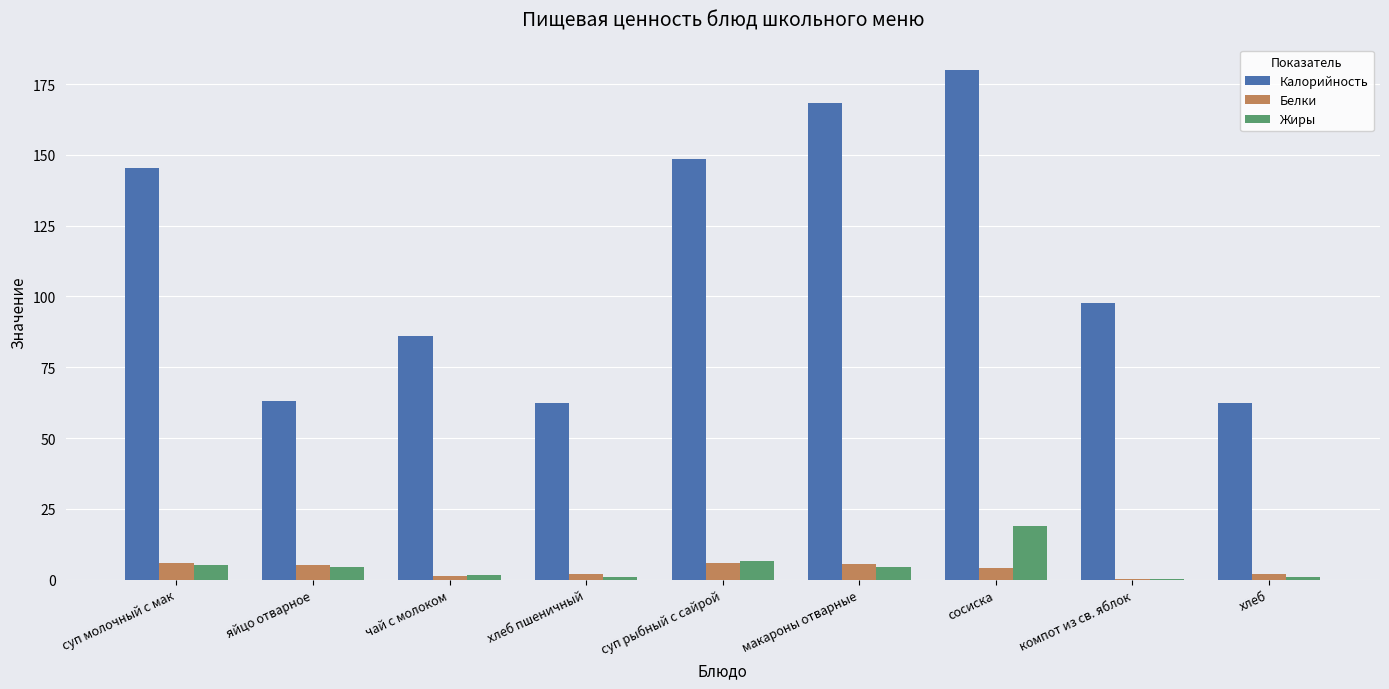

True or false: Калорийность has a value of 180.0 at сосиска.

True